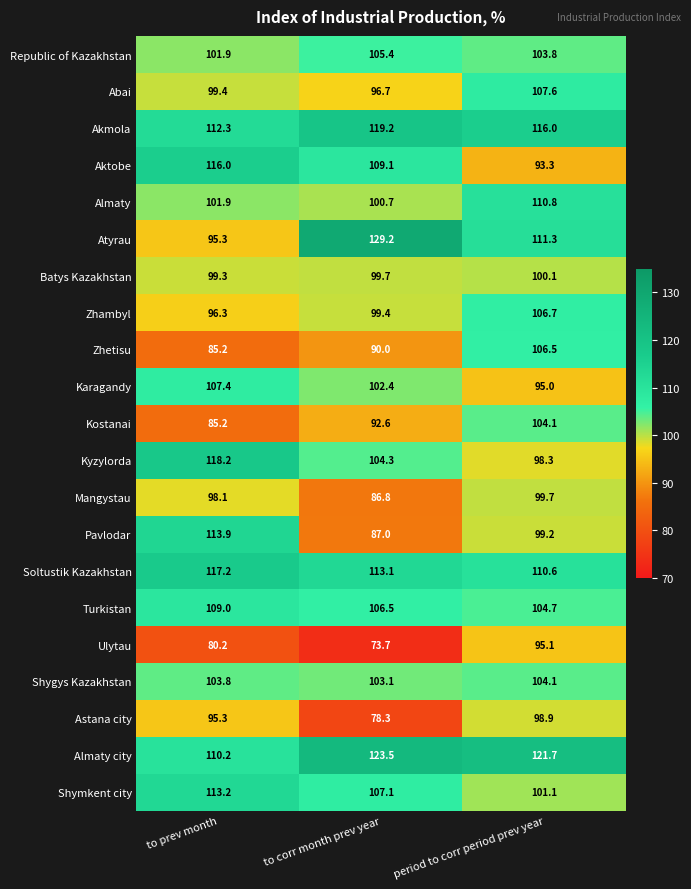

List the labels in order of Shygys Kazakhstan value, smallest first.

to corr month prev year, to prev month, period to corr period prev year